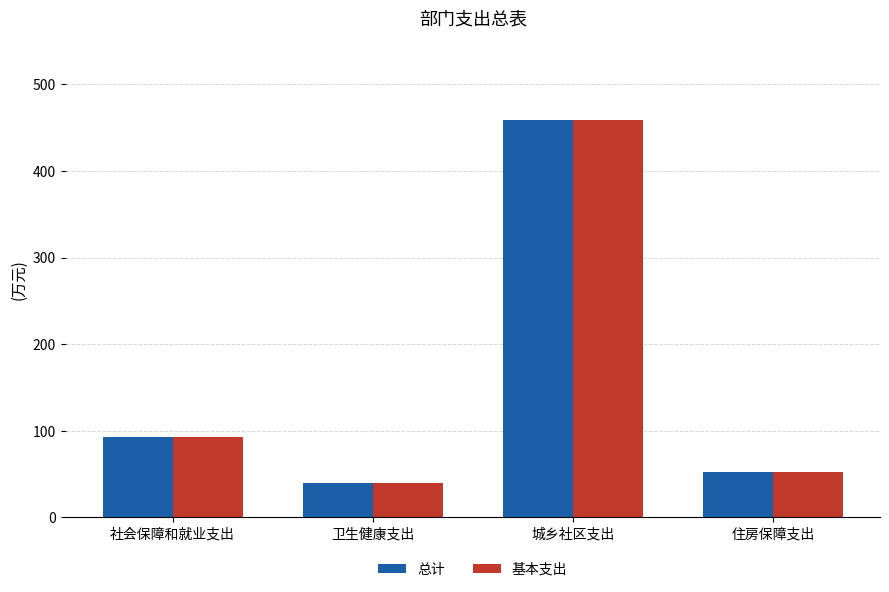

At which label is 基本支出 closest to 249?

社会保障和就业支出